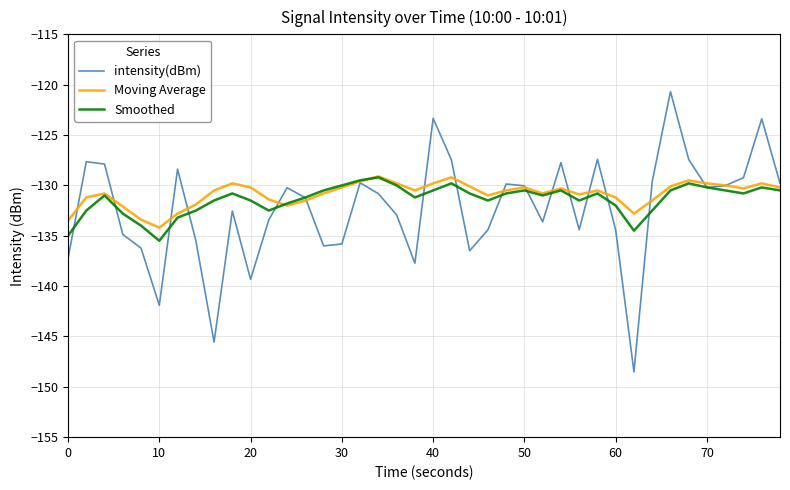

Is this an area chart (filled region under the line)?

No